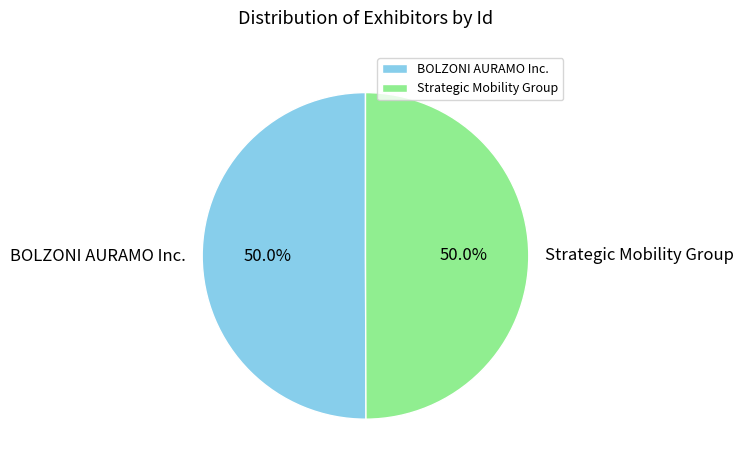

What portion of the pie excludes BOLZONI AURAMO Inc.?

50.0%